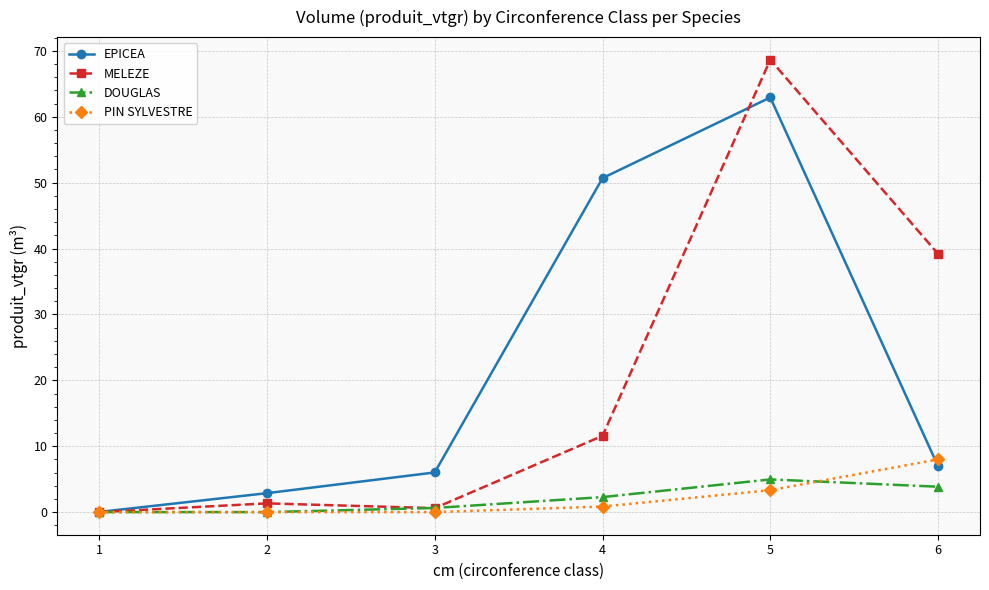

At which label does EPICEA reach its minimum?

1